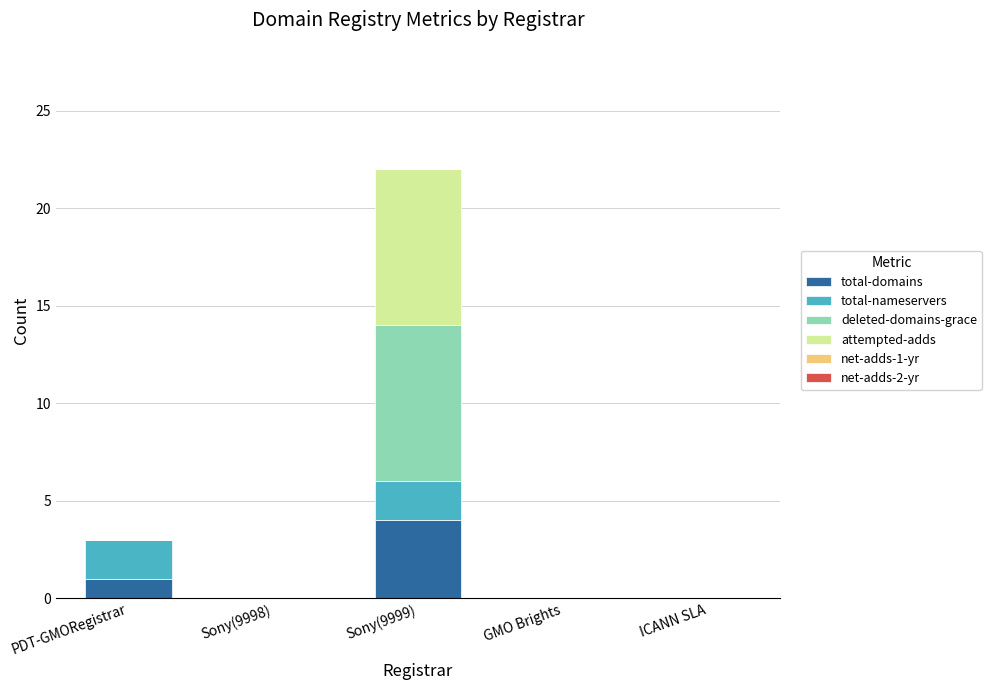

What is the highest value of the total-domains series?

4